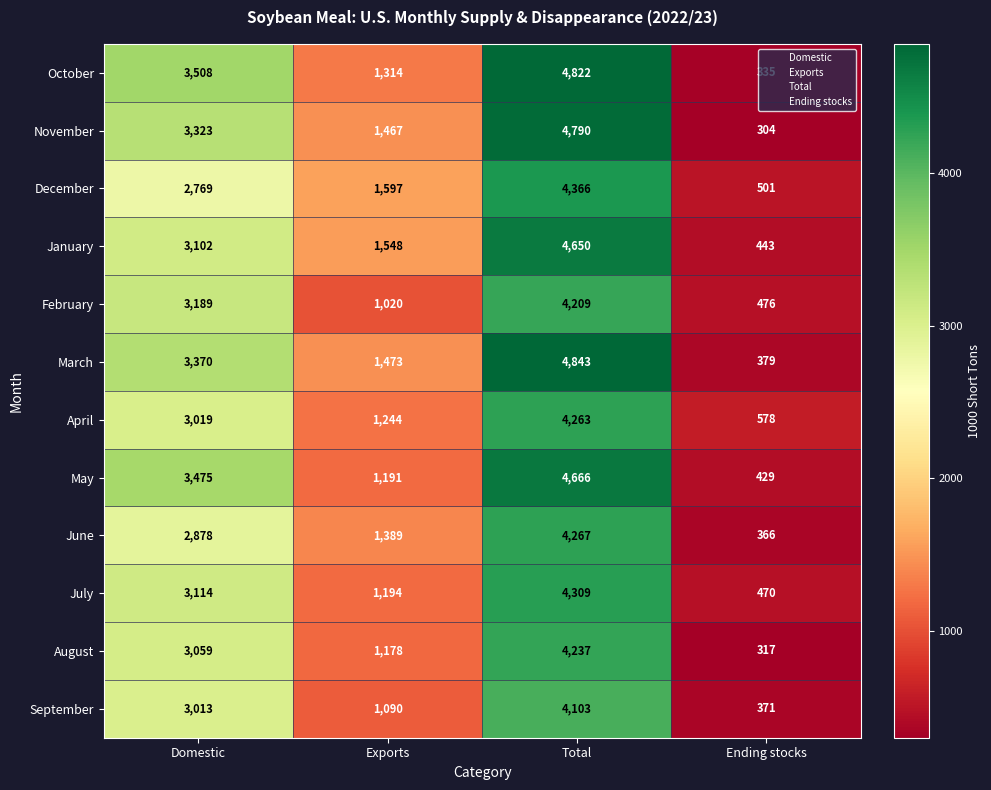

Which series changed the most between Domestic and Exports?

May